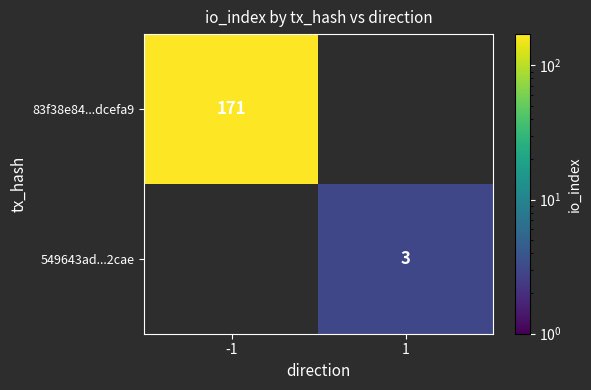

Is it true that 83f38e84...dcefa9 equals 171 at -1?

True